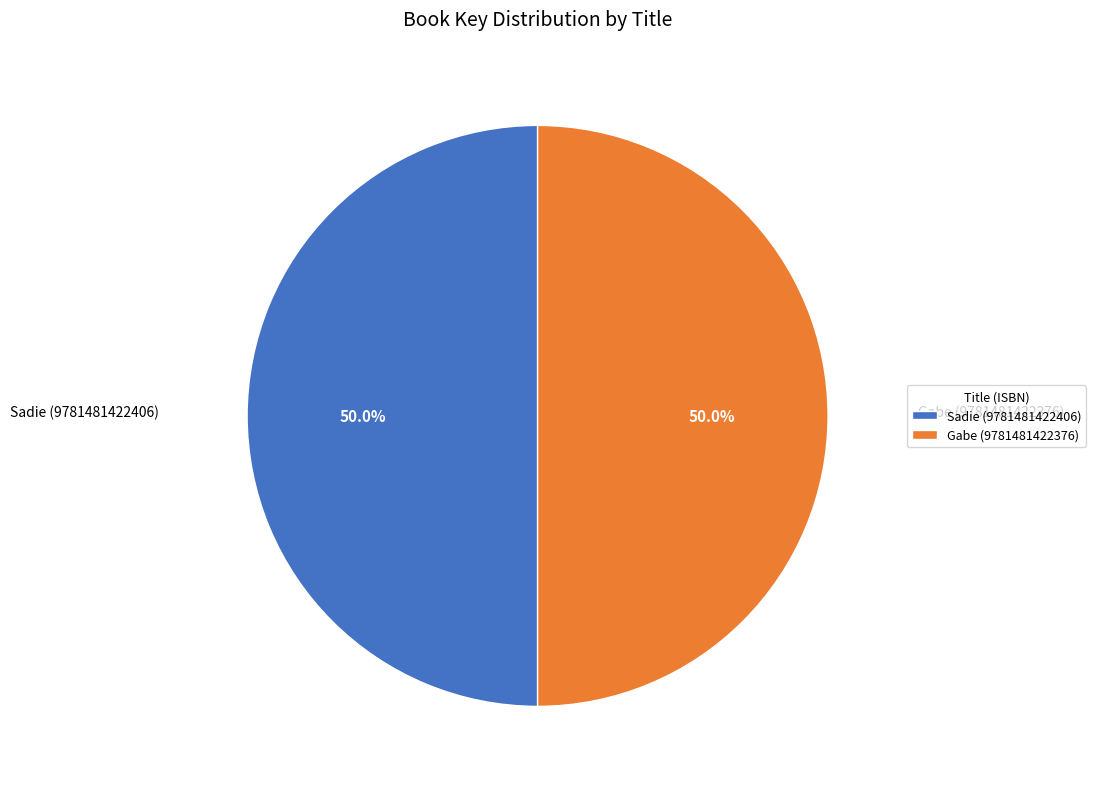

What portion of the pie excludes Gabe (9781481422376)?

50.0%